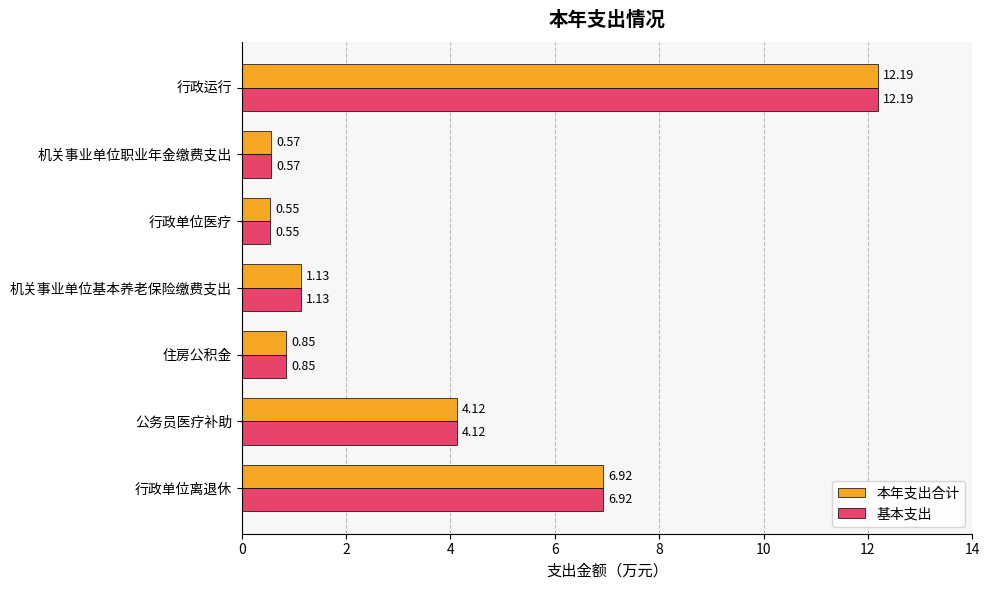

What is the average value of the 本年支出合计 series?

3.8